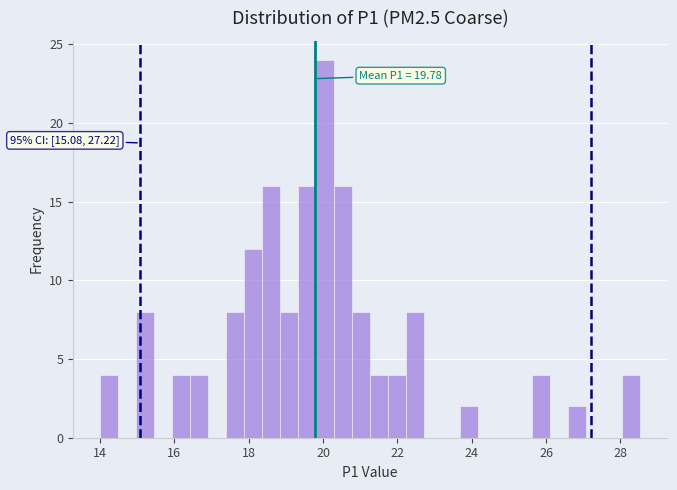

Read against the x-axis, roughly where is the centre of the tallest bar?

20.0